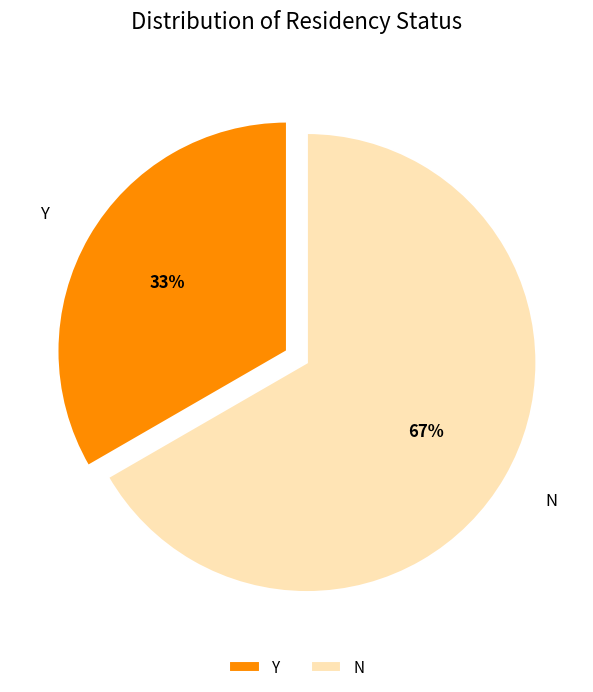

Which slice represents more than half of the pie?

N